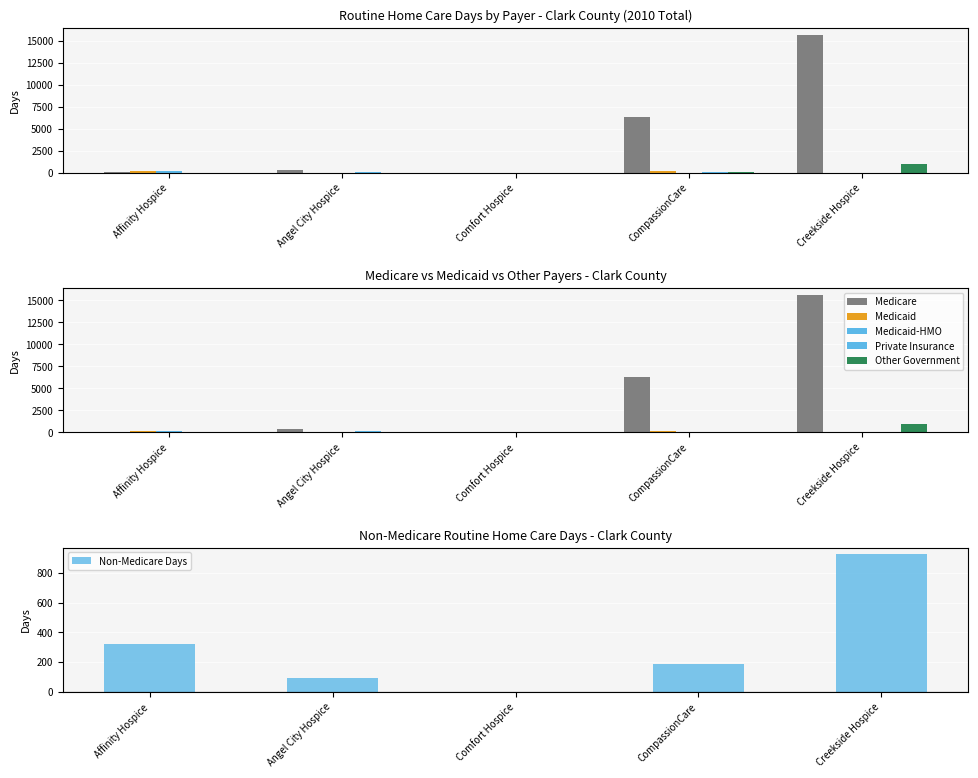

How many values in the Medicare series are below 313?

2